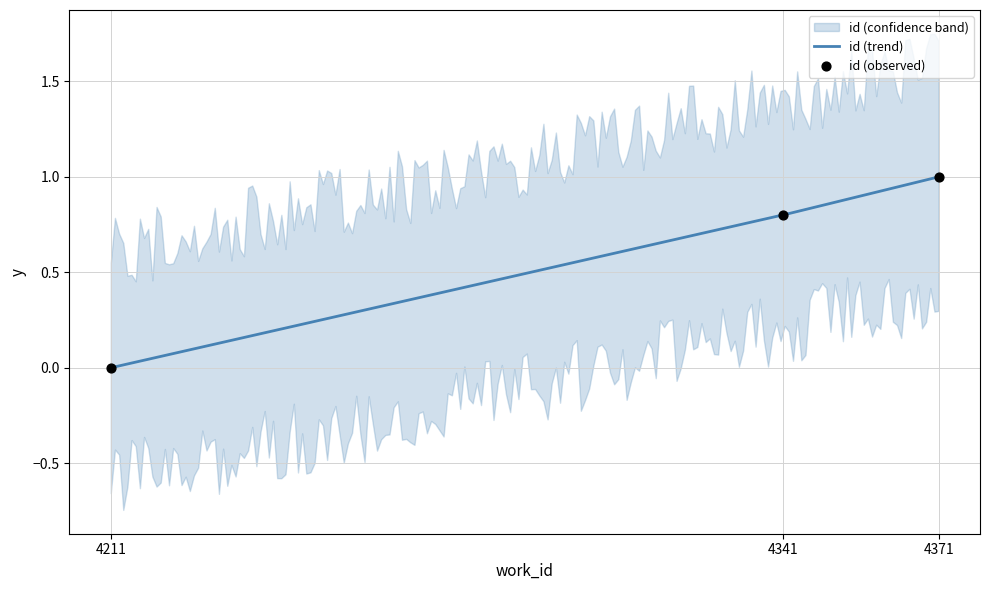

What is the change in value from 4211 to 4341?

+0.8